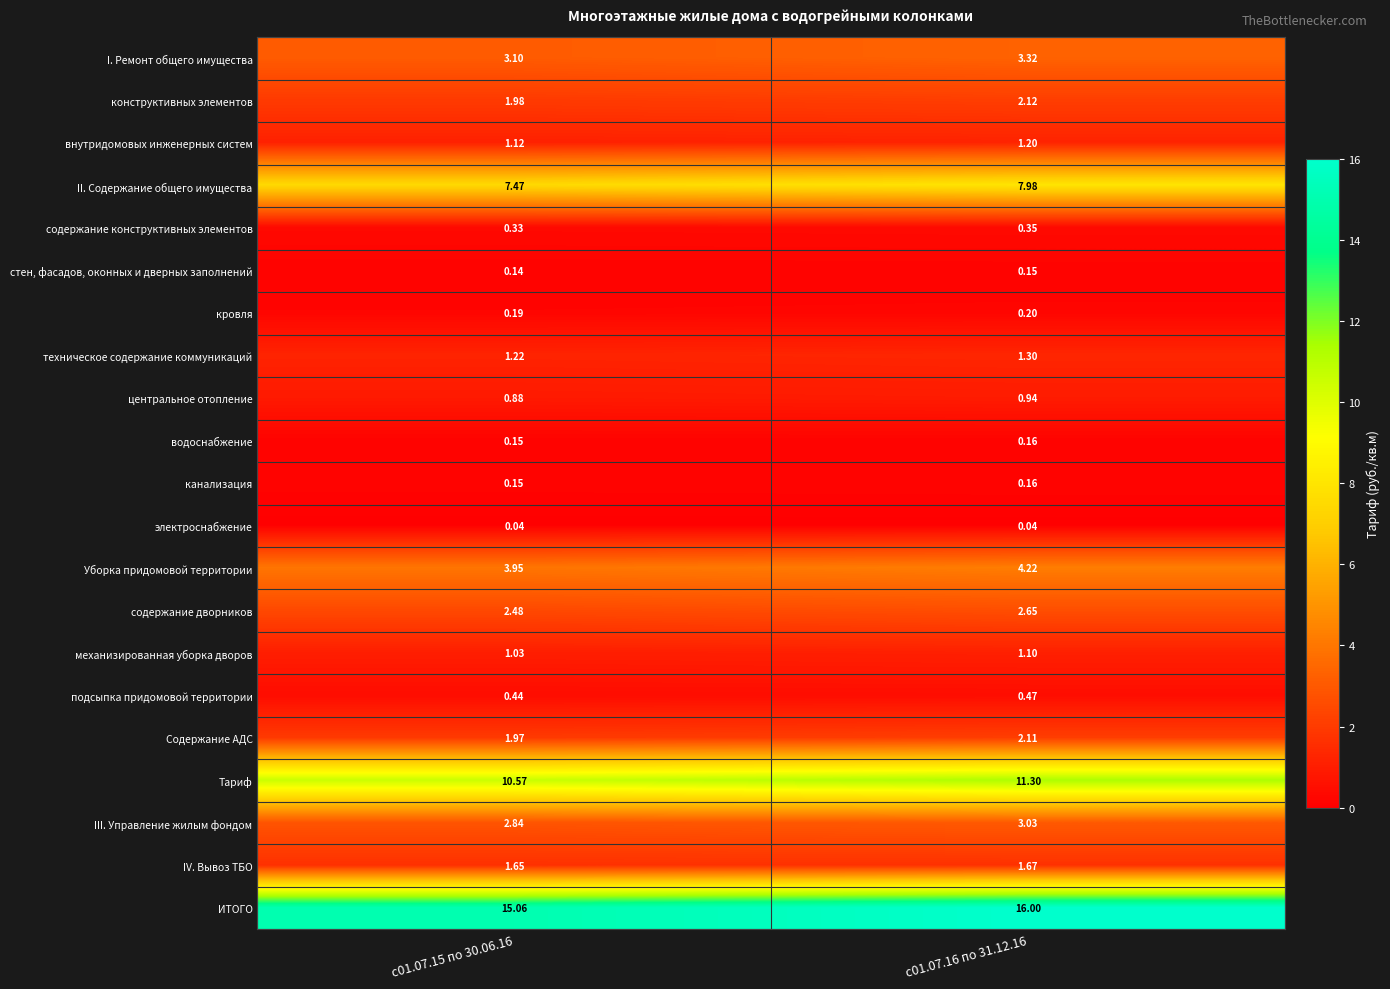

Which series has the largest total across all categories?

ИТОГО